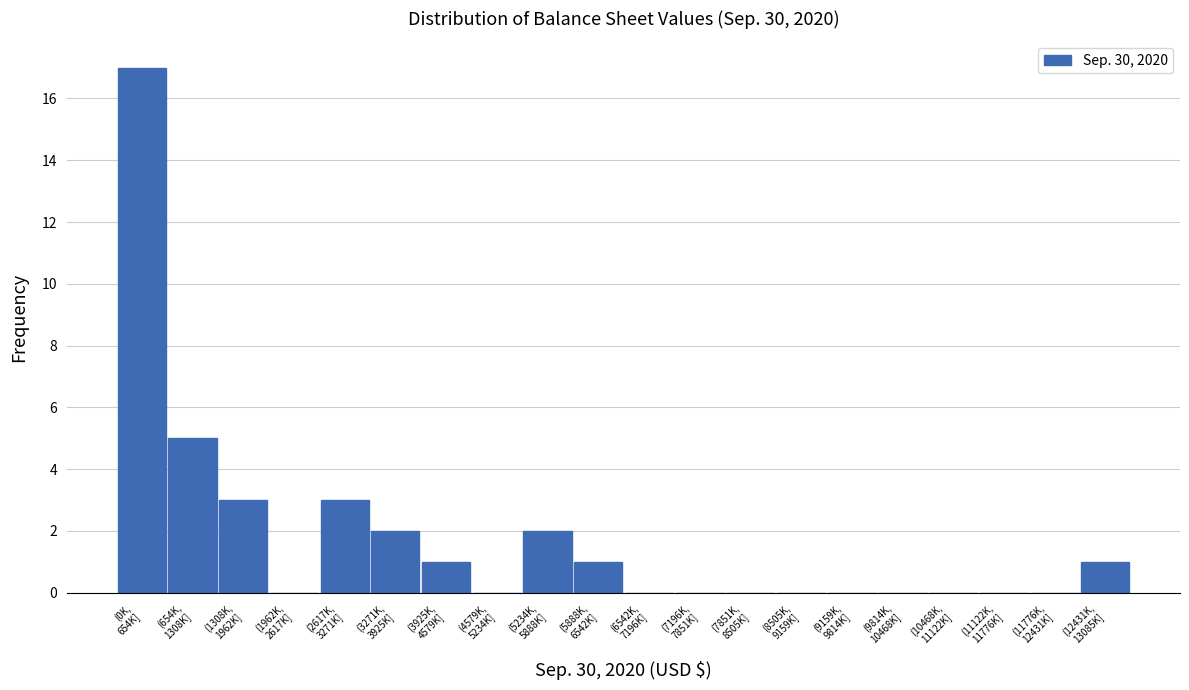

What is the sum of all values?

35